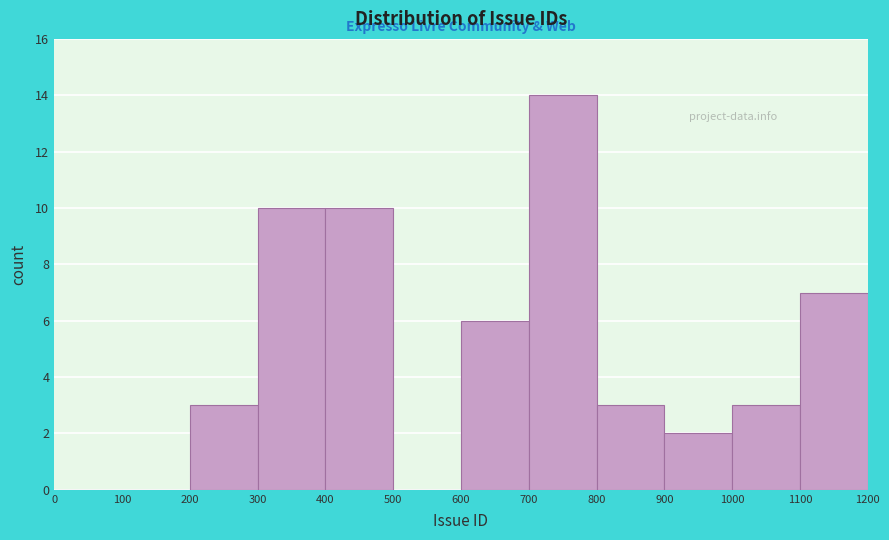

Reading left to right, transcribe this chart: for each bar, give the range it covers on the x-axis and its height. The values are not printed on the chart, so give them approximately, as read against the axis.

0 to 100: 0
100 to 200: 0
200 to 300: 3
300 to 400: 10
400 to 500: 10
500 to 600: 0
600 to 700: 6
700 to 800: 14
800 to 900: 3
900 to 1000: 2
1000 to 1100: 3
1100 to 1200: 7